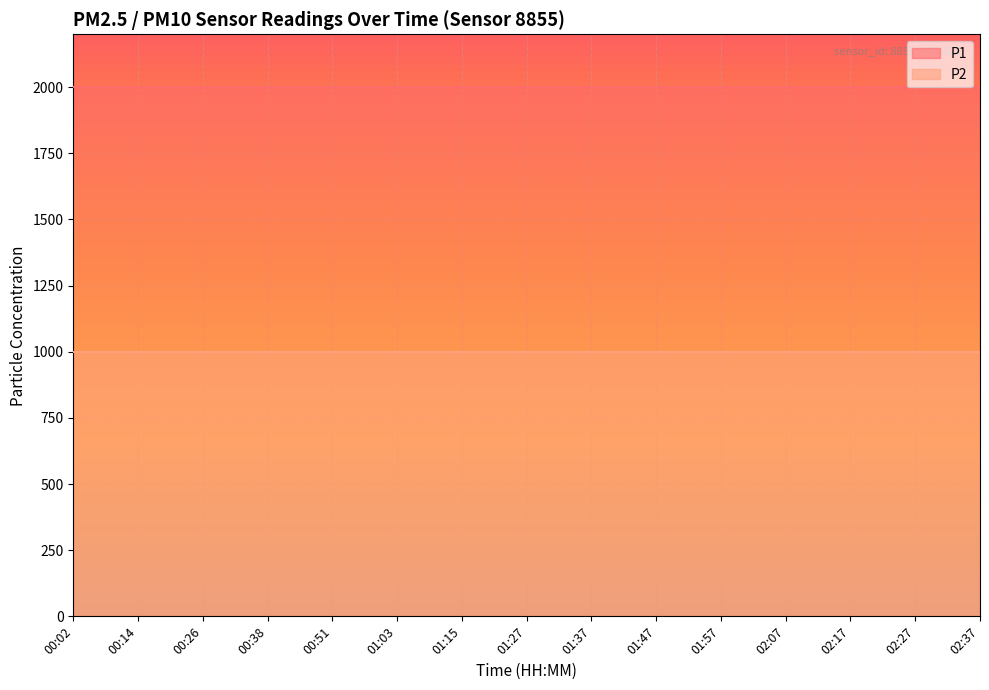

List the series in order of their overall mean, lowest first.

P2, P1